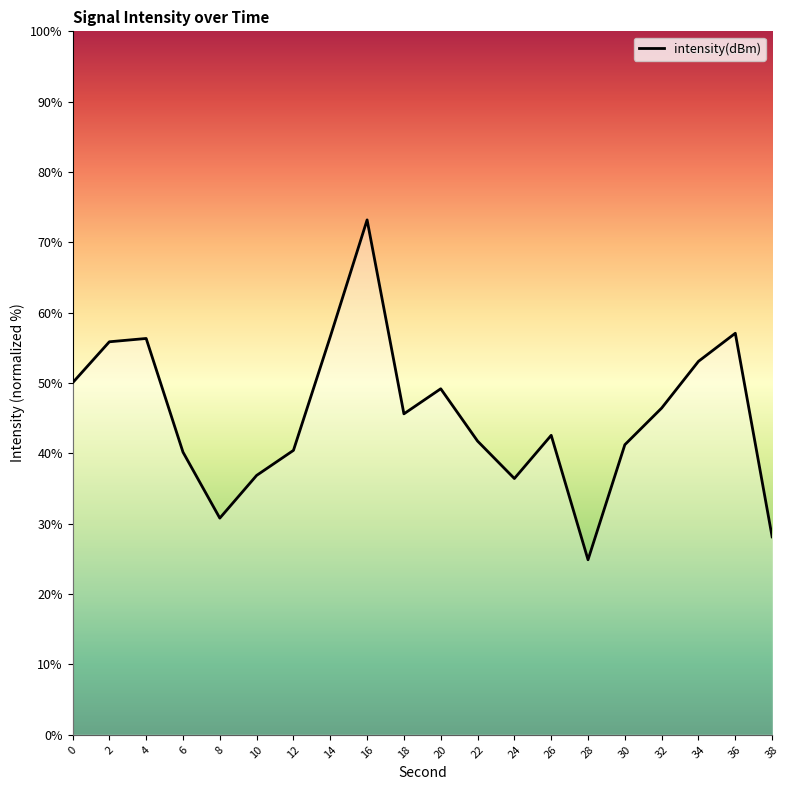

What is the difference between the values at 34 and 12?

12.7